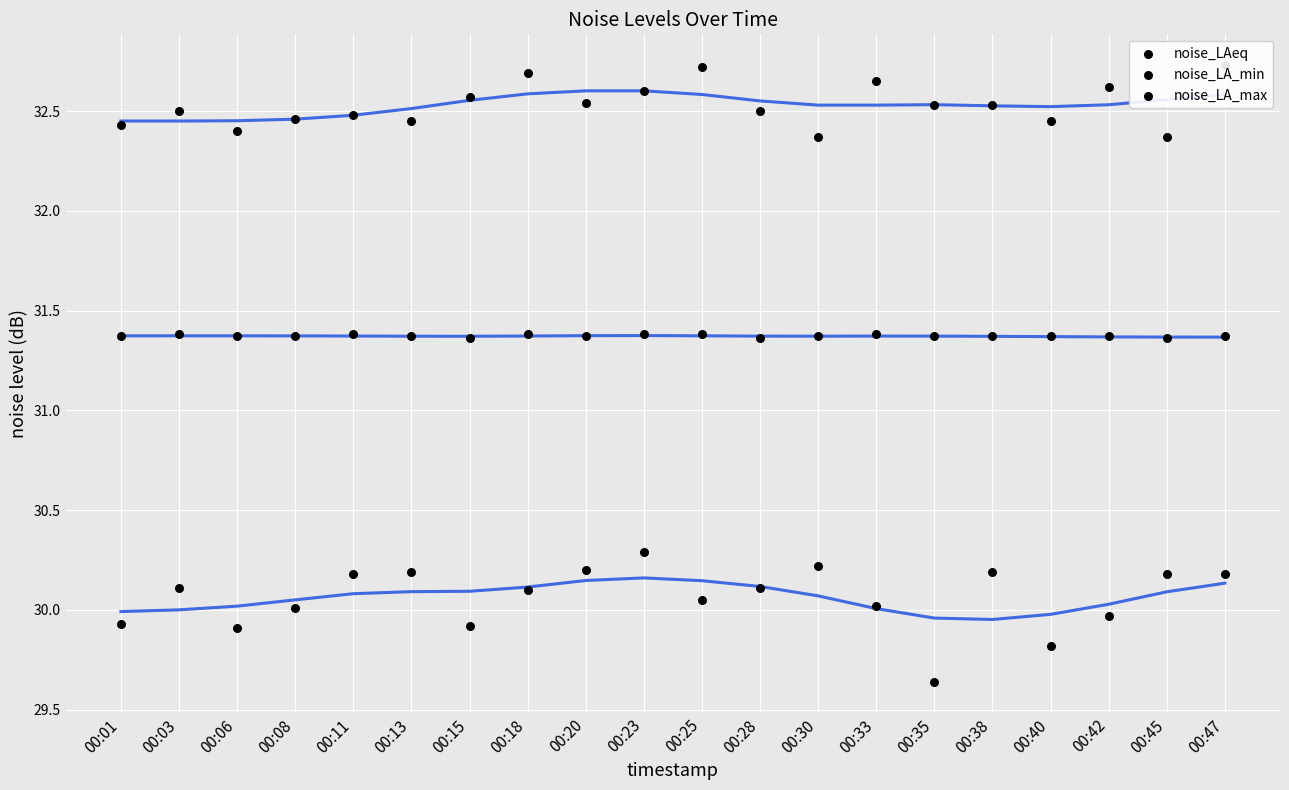

Which series reaches the minimum Y coordinate?

noise_LA_min